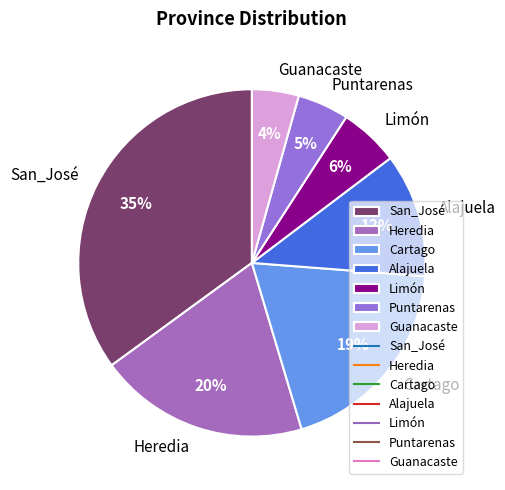

Which slice is the largest?

San_José